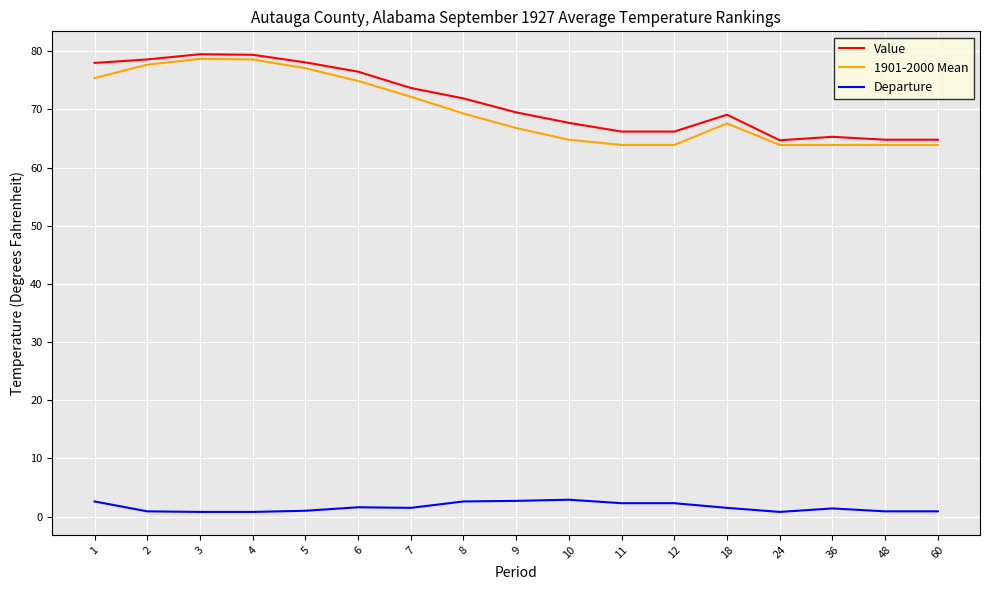

True or false: Departure and Value cross at least once.

False